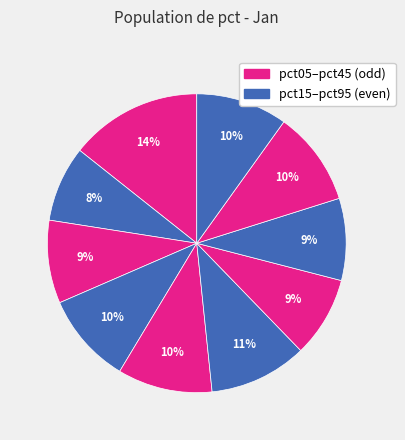

Count the number of slices in the pie.

10